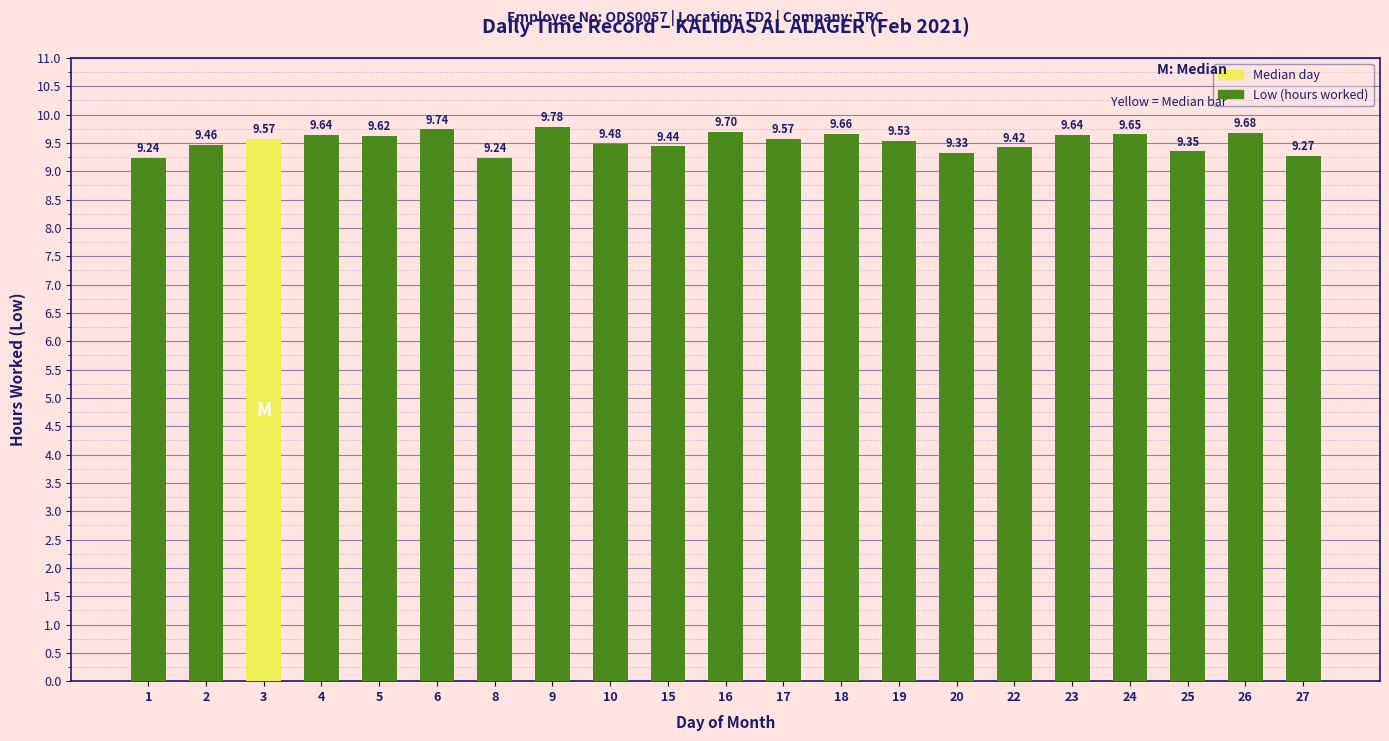

What is the minimum value shown in the chart?

9.2